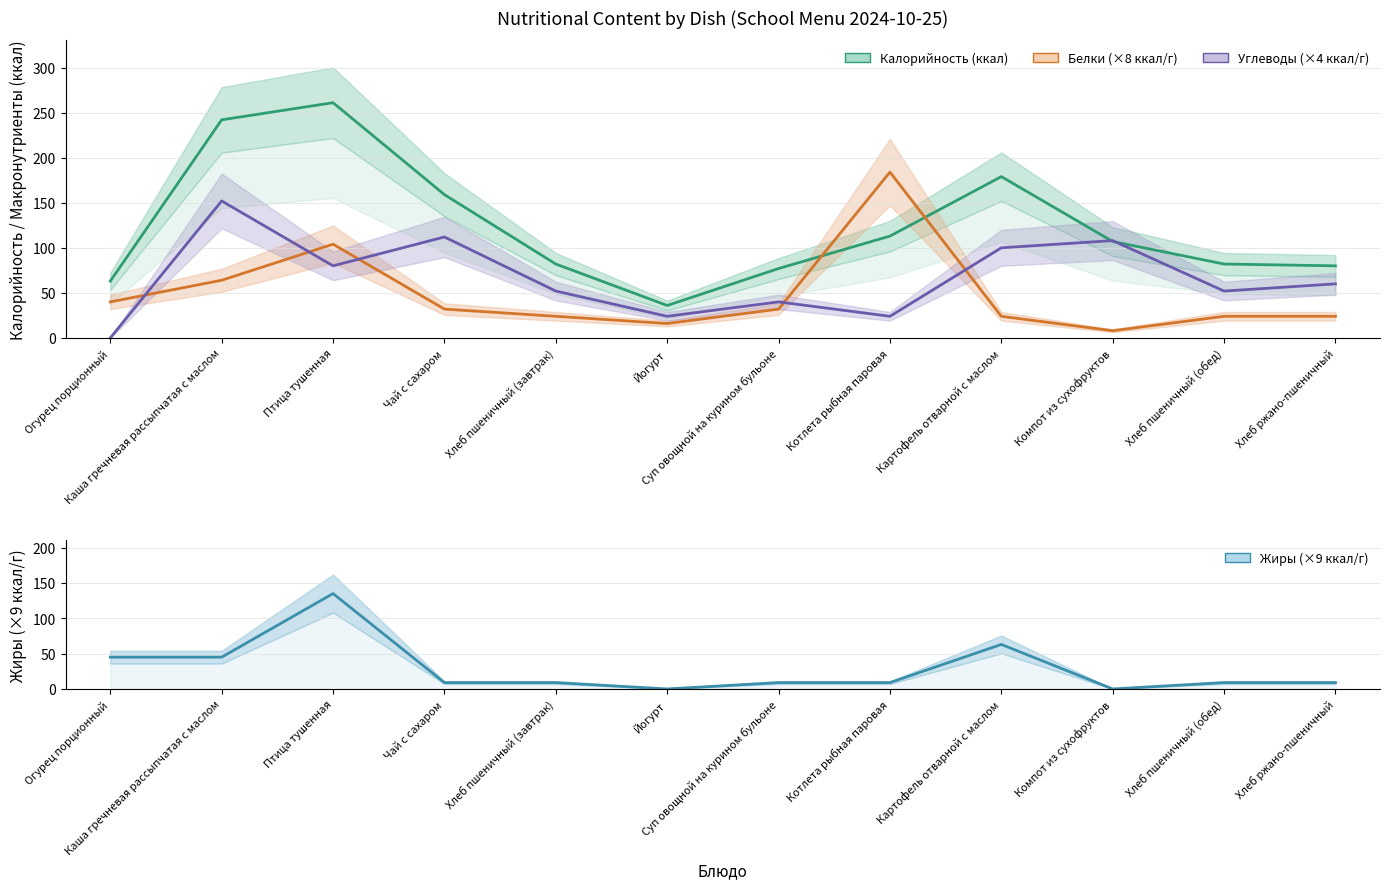

How many values in the Жиры (×9 ккал/г) series exceed 9?

4